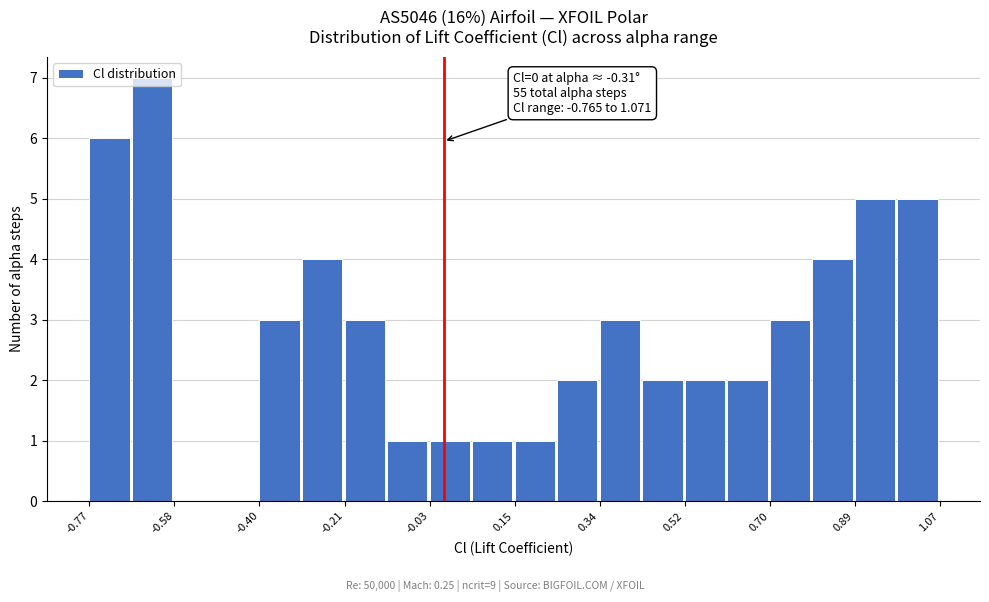

Over which range of the x-axis is the bar tallest?

-0.68 to -0.58